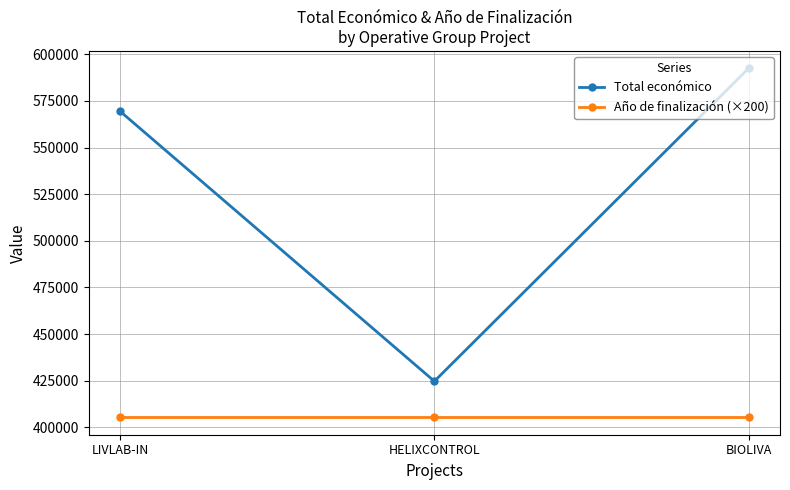

How many lines are shown in the chart?

2